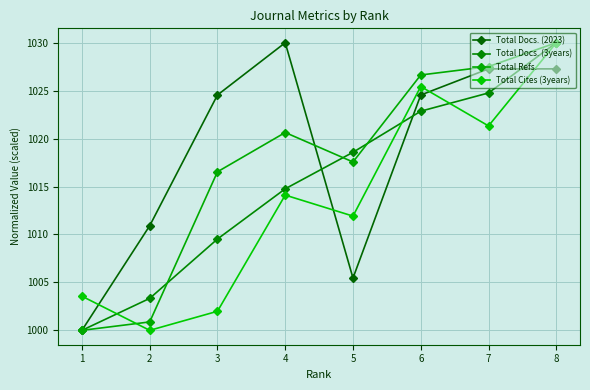

True or false: Total Docs. (2023) has more than 0 interior local peaks.

True